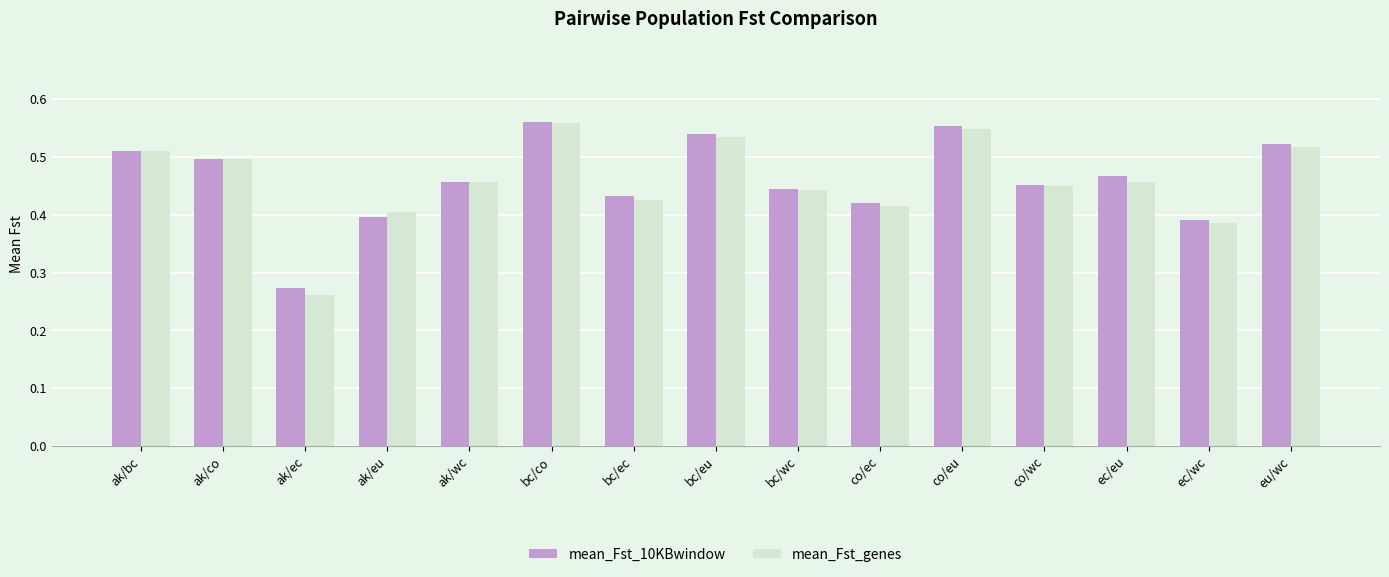

What is the sum of all mean_Fst_10KBwindow values?

6.9